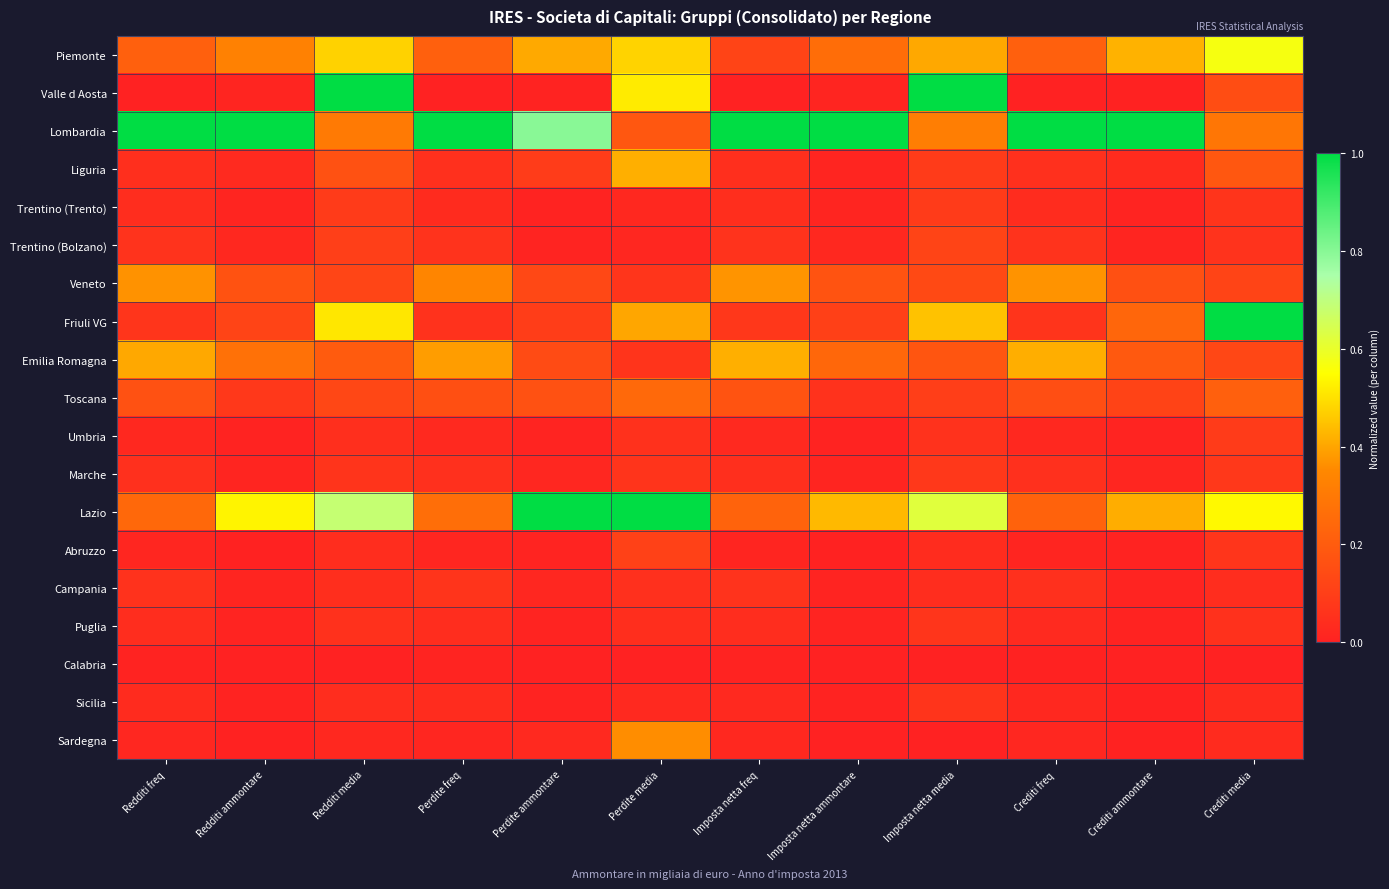

Reading left to right, what are all the values shown in this chart?

Piemonte: Redditi freq=0.2	Redditi ammontare=0.3	Redditi media=0.5	Perdite freq=0.2	Perdite ammontare=0.4	Perdite media=0.5	Imposta netta freq=0.1	Imposta netta ammontare=0.3	Imposta netta media=0.4	Crediti freq=0.2	Crediti ammontare=0.4	Crediti media=0.6
Valle d Aosta: Redditi freq=0.0	Redditi ammontare=0.0	Redditi media=1.0	Perdite freq=0.0	Perdite ammontare=0.0	Perdite media=0.5	Imposta netta freq=0.0	Imposta netta ammontare=0.0	Imposta netta media=1.0	Crediti freq=0.0	Crediti ammontare=0.0	Crediti media=0.1
Lombardia: Redditi freq=1.0	Redditi ammontare=1.0	Redditi media=0.3	Perdite freq=1.0	Perdite ammontare=0.8	Perdite media=0.2	Imposta netta freq=1.0	Imposta netta ammontare=1.0	Imposta netta media=0.3	Crediti freq=1.0	Crediti ammontare=1.0	Crediti media=0.3
Liguria: Redditi freq=0.0	Redditi ammontare=0.0	Redditi media=0.2	Perdite freq=0.1	Perdite ammontare=0.1	Perdite media=0.4	Imposta netta freq=0.0	Imposta netta ammontare=0.0	Imposta netta media=0.1	Crediti freq=0.0	Crediti ammontare=0.0	Crediti media=0.2
Trentino (Trento): Redditi freq=0.0	Redditi ammontare=0.0	Redditi media=0.1	Perdite freq=0.0	Perdite ammontare=0.0	Perdite media=0.0	Imposta netta freq=0.0	Imposta netta ammontare=0.0	Imposta netta media=0.1	Crediti freq=0.0	Crediti ammontare=0.0	Crediti media=0.1
Trentino (Bolzano): Redditi freq=0.1	Redditi ammontare=0.0	Redditi media=0.1	Perdite freq=0.1	Perdite ammontare=0.0	Perdite media=0.0	Imposta netta freq=0.1	Imposta netta ammontare=0.0	Imposta netta media=0.1	Crediti freq=0.1	Crediti ammontare=0.0	Crediti media=0.1
Veneto: Redditi freq=0.4	Redditi ammontare=0.2	Redditi media=0.1	Perdite freq=0.3	Perdite ammontare=0.1	Perdite media=0.1	Imposta netta freq=0.4	Imposta netta ammontare=0.2	Imposta netta media=0.1	Crediti freq=0.4	Crediti ammontare=0.2	Crediti media=0.1
Friuli VG: Redditi freq=0.1	Redditi ammontare=0.1	Redditi media=0.5	Perdite freq=0.1	Perdite ammontare=0.1	Perdite media=0.4	Imposta netta freq=0.1	Imposta netta ammontare=0.1	Imposta netta media=0.4	Crediti freq=0.1	Crediti ammontare=0.2	Crediti media=1.0
Emilia Romagna: Redditi freq=0.4	Redditi ammontare=0.3	Redditi media=0.2	Perdite freq=0.4	Perdite ammontare=0.1	Perdite media=0.1	Imposta netta freq=0.4	Imposta netta ammontare=0.2	Imposta netta media=0.2	Crediti freq=0.4	Crediti ammontare=0.2	Crediti media=0.1
Toscana: Redditi freq=0.2	Redditi ammontare=0.1	Redditi media=0.1	Perdite freq=0.2	Perdite ammontare=0.2	Perdite media=0.2	Imposta netta freq=0.2	Imposta netta ammontare=0.1	Imposta netta media=0.1	Crediti freq=0.2	Crediti ammontare=0.1	Crediti media=0.2
Umbria: Redditi freq=0.0	Redditi ammontare=0.0	Redditi media=0.0	Perdite freq=0.0	Perdite ammontare=0.0	Perdite media=0.1	Imposta netta freq=0.0	Imposta netta ammontare=0.0	Imposta netta media=0.1	Crediti freq=0.0	Crediti ammontare=0.0	Crediti media=0.1
Marche: Redditi freq=0.1	Redditi ammontare=0.0	Redditi media=0.1	Perdite freq=0.0	Perdite ammontare=0.0	Perdite media=0.1	Imposta netta freq=0.0	Imposta netta ammontare=0.0	Imposta netta media=0.1	Crediti freq=0.1	Crediti ammontare=0.0	Crediti media=0.1
Lazio: Redditi freq=0.2	Redditi ammontare=0.5	Redditi media=0.7	Perdite freq=0.3	Perdite ammontare=1.0	Perdite media=1.0	Imposta netta freq=0.2	Imposta netta ammontare=0.4	Imposta netta media=0.6	Crediti freq=0.2	Crediti ammontare=0.4	Crediti media=0.5
Abruzzo: Redditi freq=0.0	Redditi ammontare=0.0	Redditi media=0.0	Perdite freq=0.0	Perdite ammontare=0.0	Perdite media=0.1	Imposta netta freq=0.0	Imposta netta ammontare=0.0	Imposta netta media=0.0	Crediti freq=0.0	Crediti ammontare=0.0	Crediti media=0.1
Campania: Redditi freq=0.1	Redditi ammontare=0.0	Redditi media=0.0	Perdite freq=0.1	Perdite ammontare=0.0	Perdite media=0.1	Imposta netta freq=0.1	Imposta netta ammontare=0.0	Imposta netta media=0.0	Crediti freq=0.0	Crediti ammontare=0.0	Crediti media=0.0
Puglia: Redditi freq=0.0	Redditi ammontare=0.0	Redditi media=0.1	Perdite freq=0.0	Perdite ammontare=0.0	Perdite media=0.0	Imposta netta freq=0.0	Imposta netta ammontare=0.0	Imposta netta media=0.1	Crediti freq=0.0	Crediti ammontare=0.0	Crediti media=0.1
Calabria: Redditi freq=0.0	Redditi ammontare=0.0	Redditi media=0.0	Perdite freq=0.0	Perdite ammontare=0.0	Perdite media=0.0	Imposta netta freq=0.0	Imposta netta ammontare=0.0	Imposta netta media=0.0	Crediti freq=0.0	Crediti ammontare=0.0	Crediti media=0.0
Sicilia: Redditi freq=0.0	Redditi ammontare=0.0	Redditi media=0.0	Perdite freq=0.0	Perdite ammontare=0.0	Perdite media=0.0	Imposta netta freq=0.0	Imposta netta ammontare=0.0	Imposta netta media=0.1	Crediti freq=0.0	Crediti ammontare=0.0	Crediti media=0.0
Sardegna: Redditi freq=0.0	Redditi ammontare=0.0	Redditi media=0.0	Perdite freq=0.0	Perdite ammontare=0.0	Perdite media=0.4	Imposta netta freq=0.0	Imposta netta ammontare=0.0	Imposta netta media=0.0	Crediti freq=0.0	Crediti ammontare=0.0	Crediti media=0.0